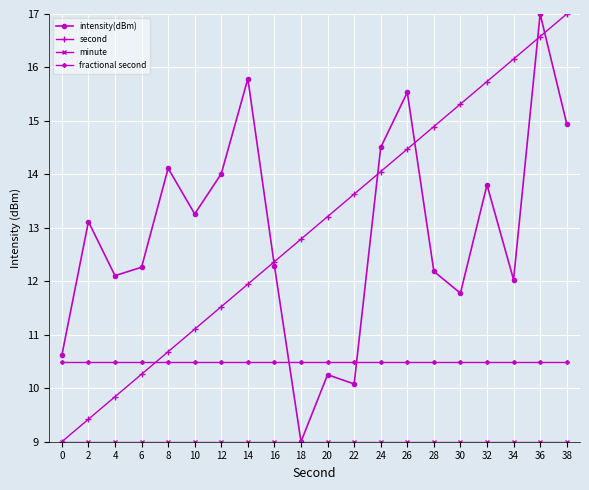

What is the maximum value for fractional second?

10.5